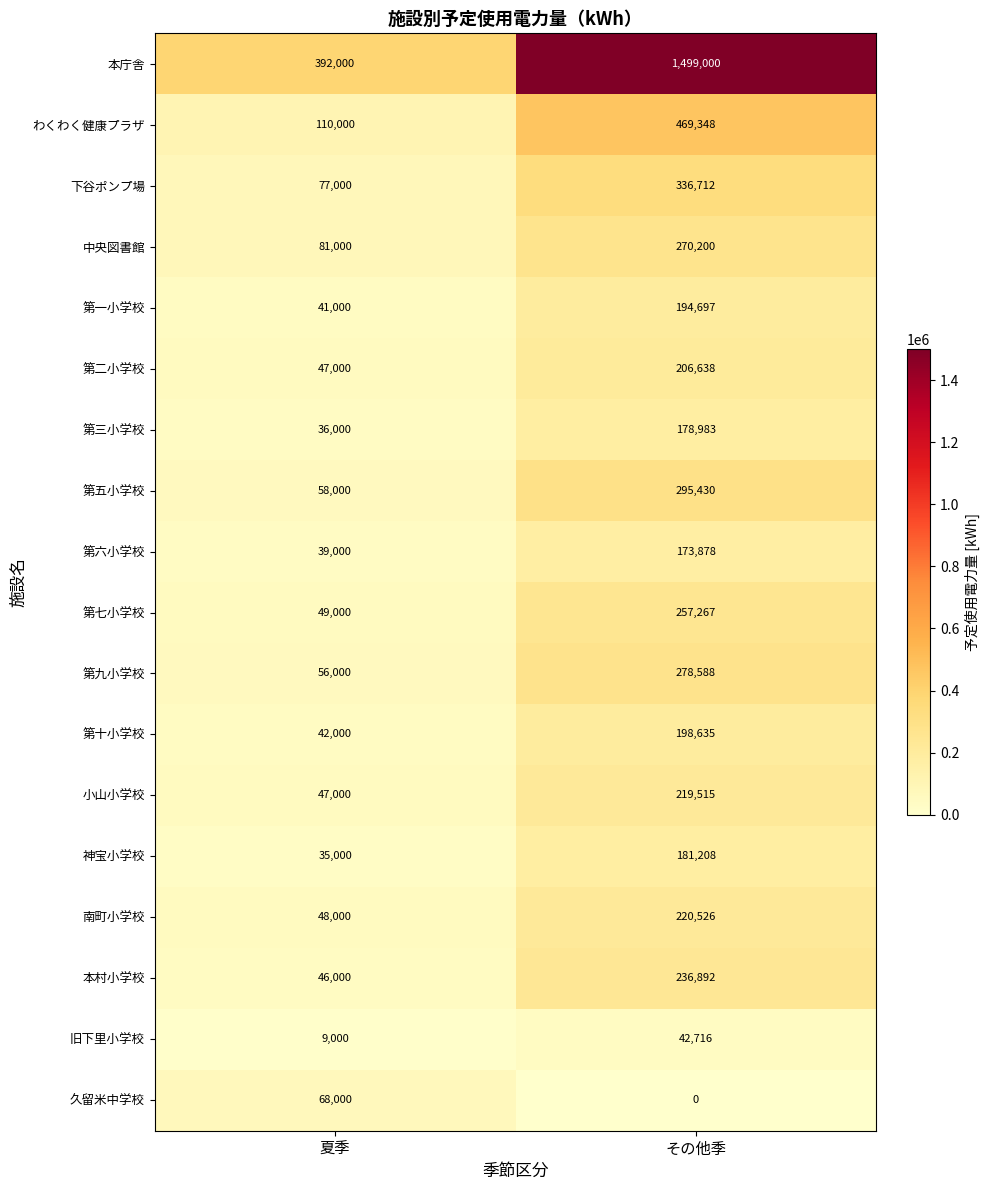

What is the approximate value of 旧下里小学校 at その他季, to the nearest 50?

42700